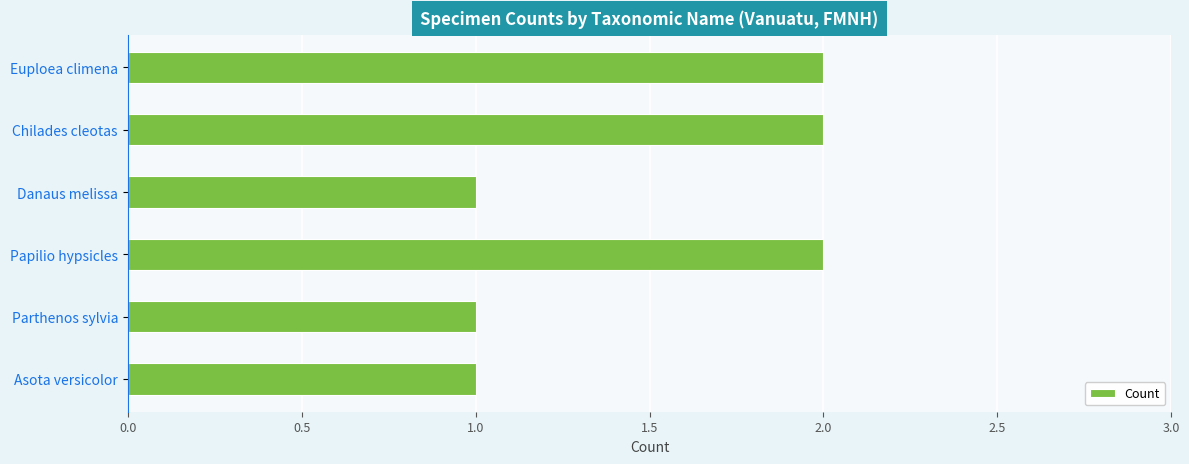

What position from the bottom is Euploea climena?

6